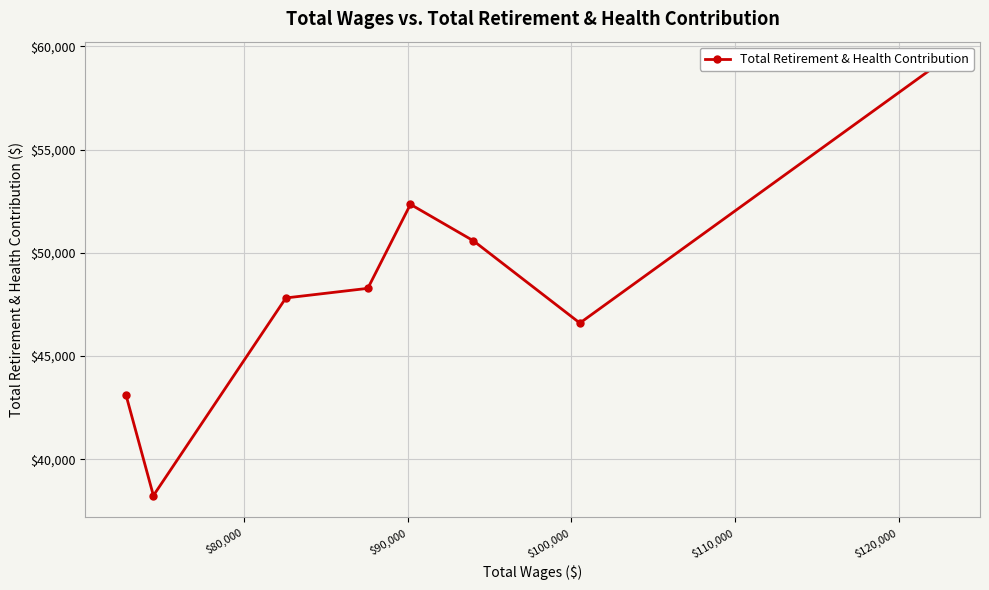

How many data points does each series have?

8